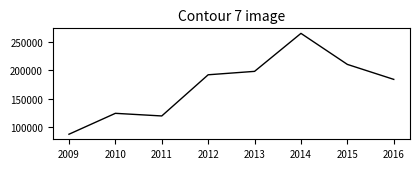

Is it true that the value at 2014 is 64518.6?

False